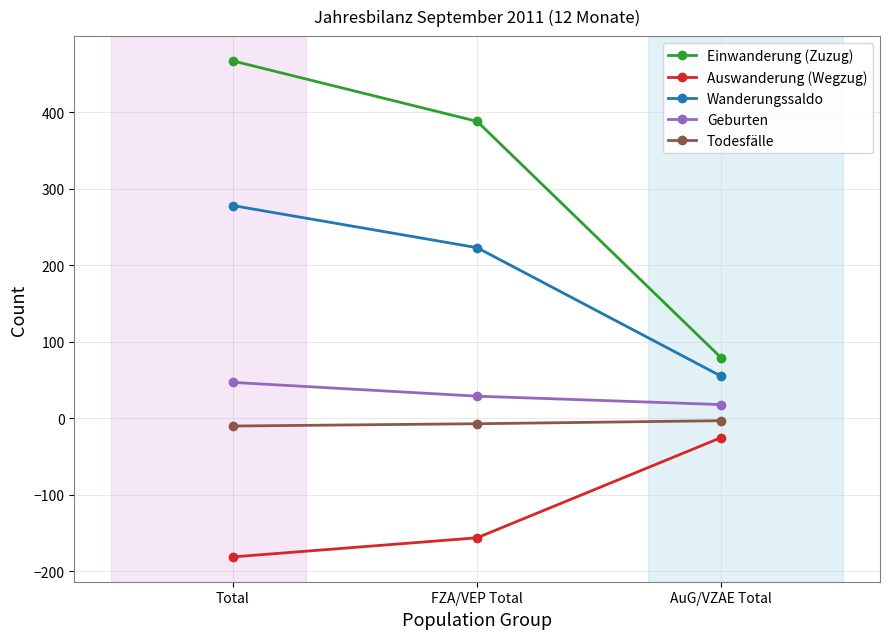

Reading left to right, what are all the values shown in this chart?

Einwanderung (Zuzug): 467	388	79
Auswanderung (Wegzug): -181	-156	-25
Wanderungssaldo: 278	223	55
Geburten: 47	29	18
Todesfälle: -10	-7	-3